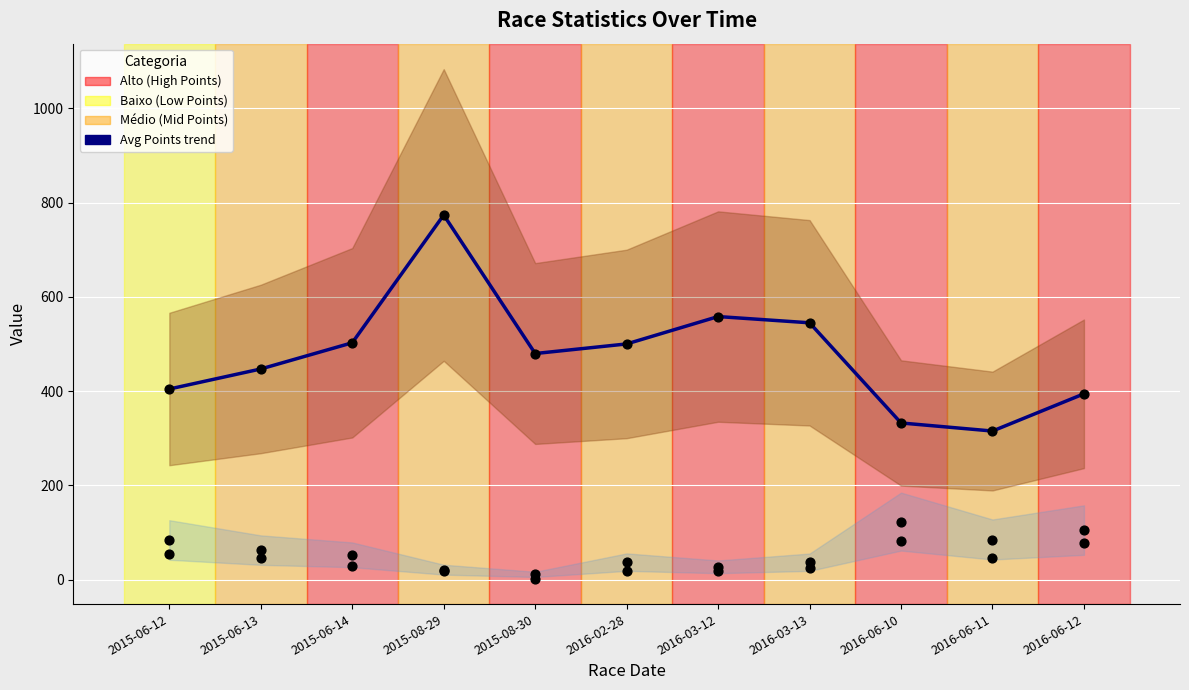

Which series has the largest total across all categories?

Avg Points trend